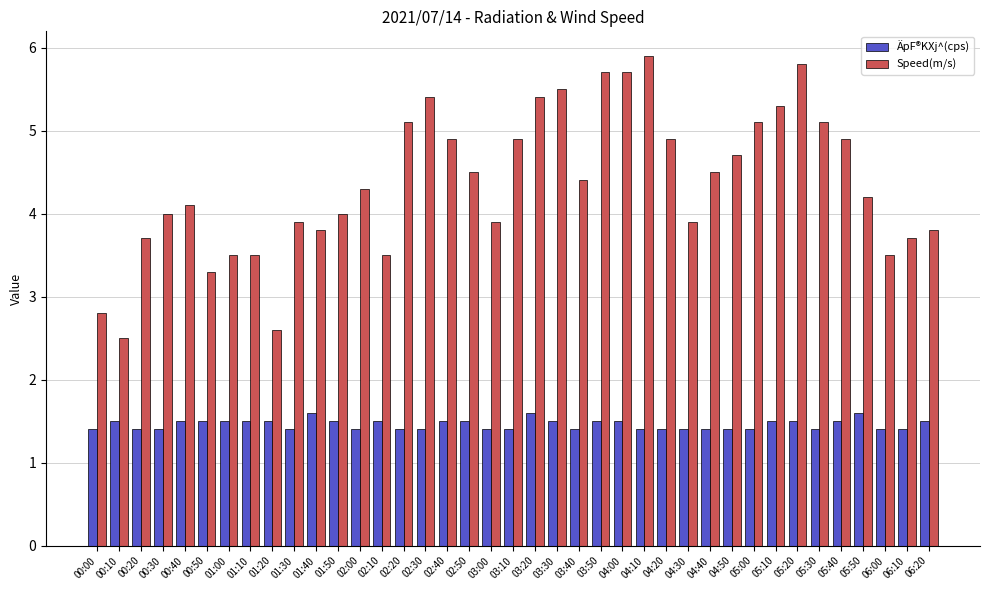

What is the total value across all series at 03:30?

7.0